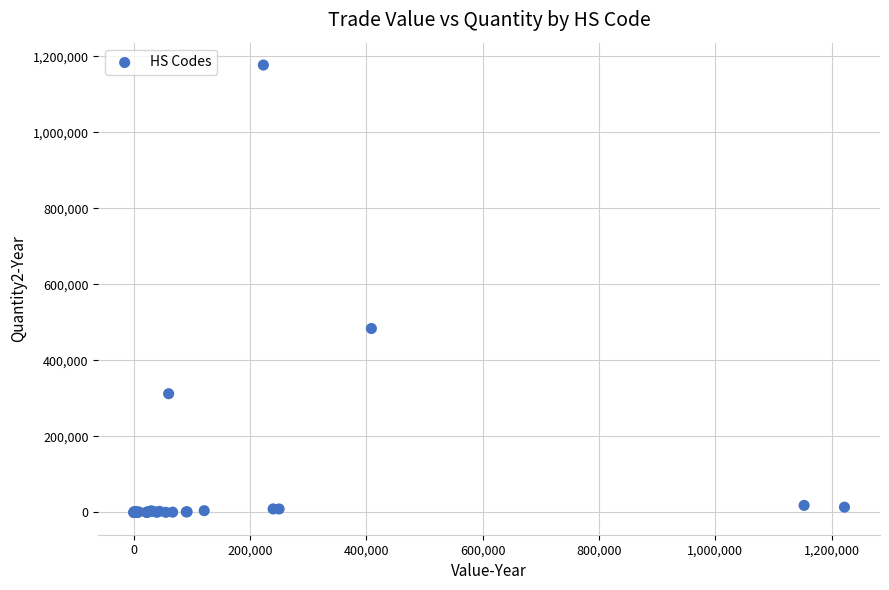

What Y value in the scatter plot is closest to 588387?

483622